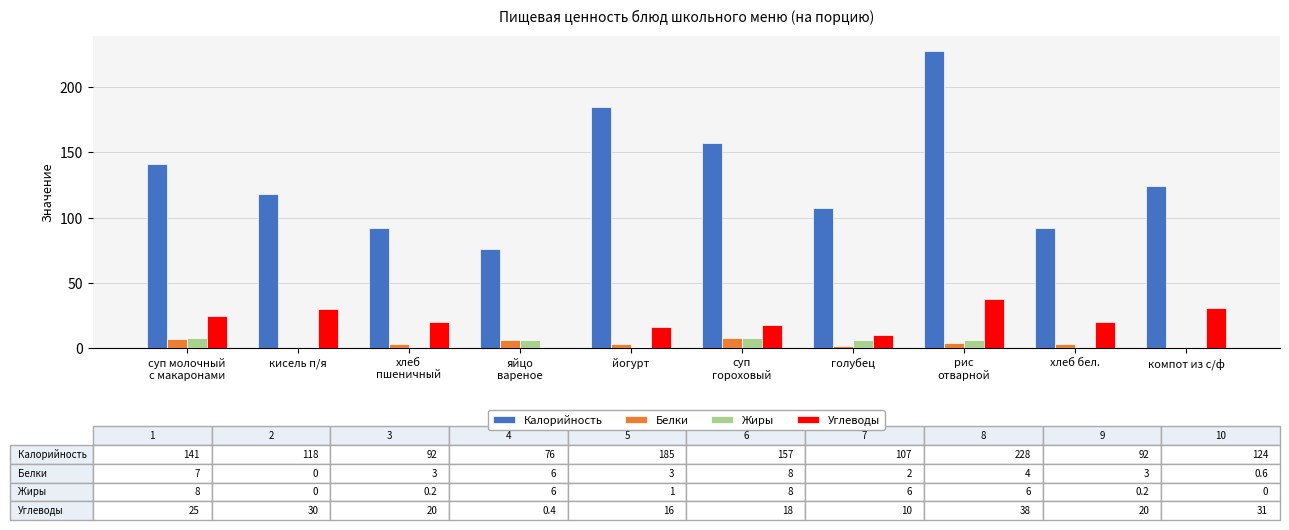

What is the highest value of the Калорийность series?

228.0